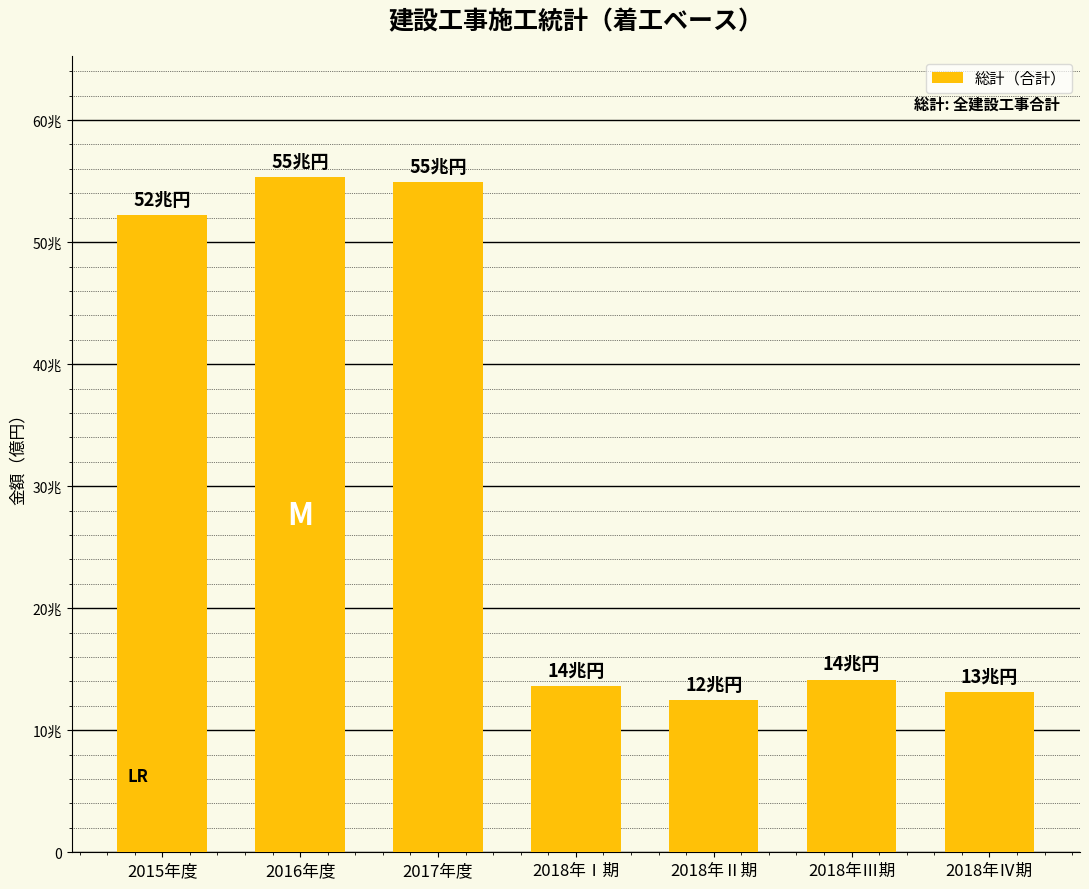

Are the bars horizontal?

No